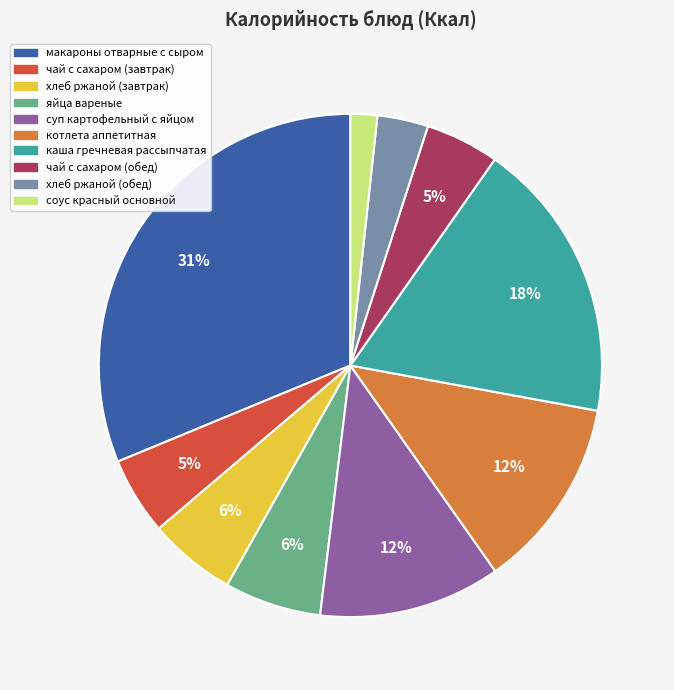

To the nearest percent, what is the average slice percentage?

10%